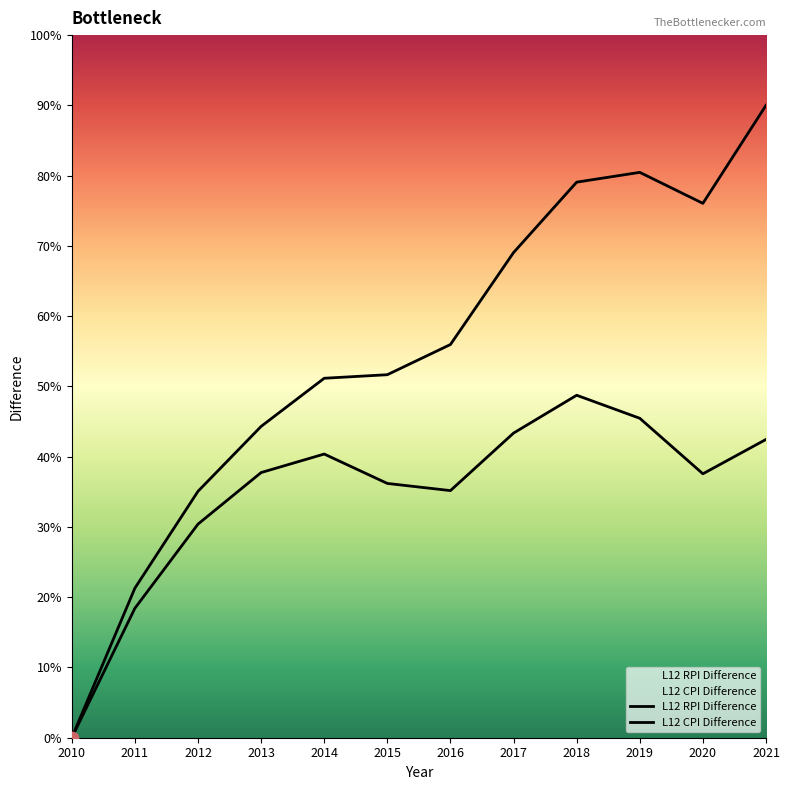

Which series has the largest total across all categories?

L12 RPI Difference